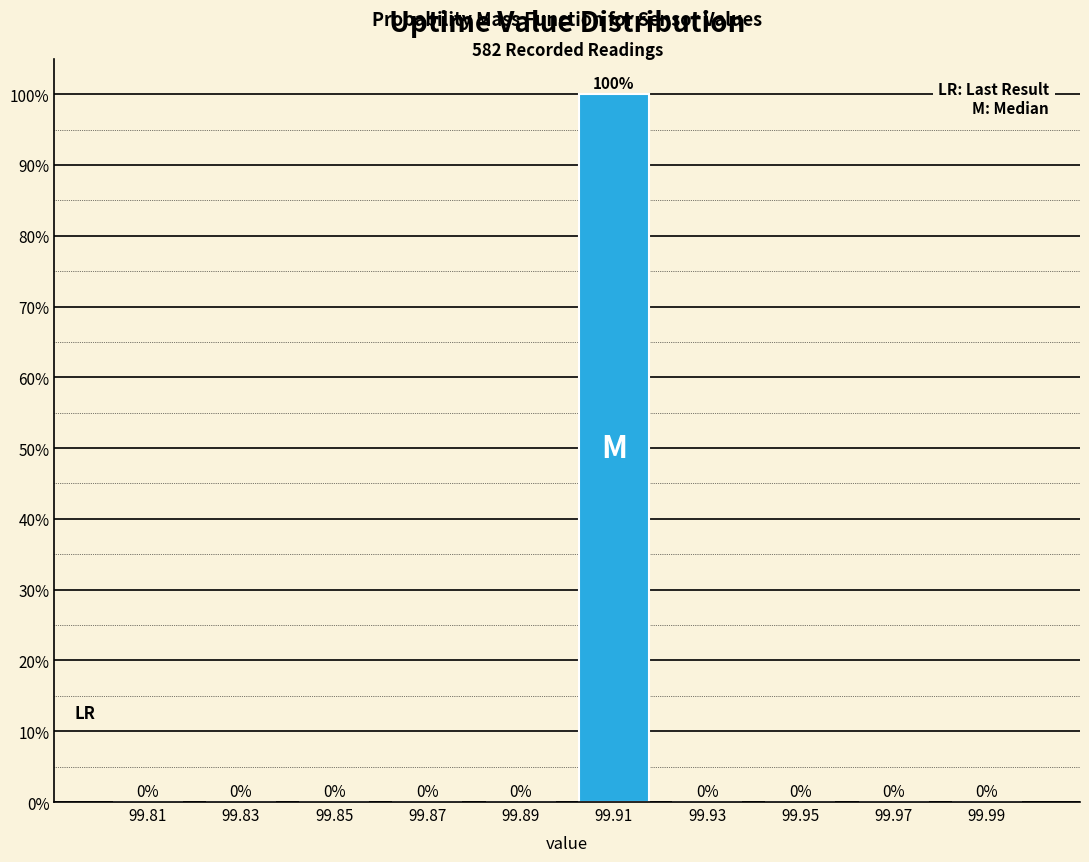

Over which range of the x-axis is the bar tallest?

99.90 to 99.92